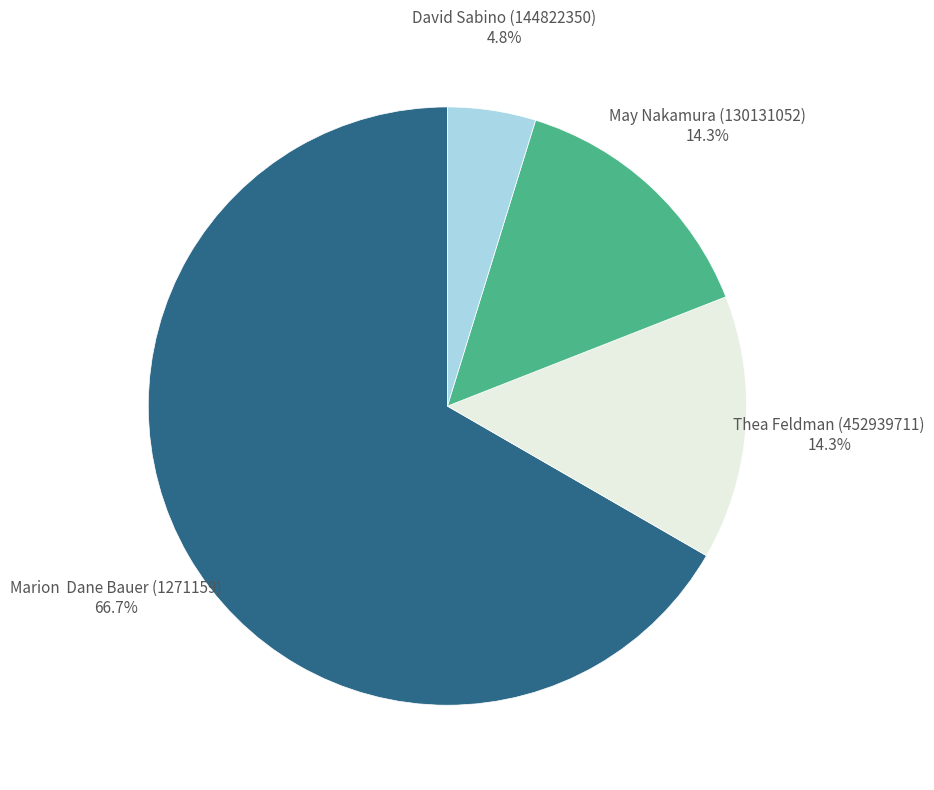

Does any single category account for the majority?

Yes